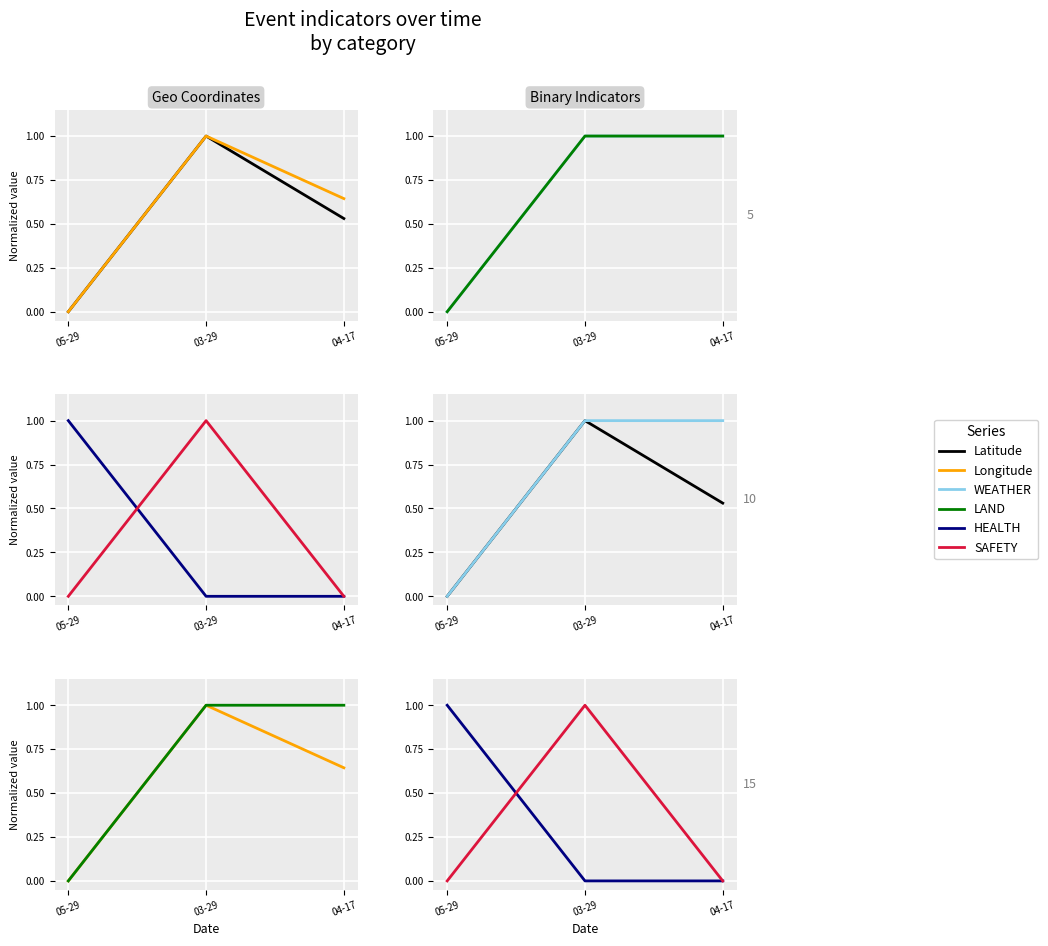

What is the total value across all series at 03-29?

5.0